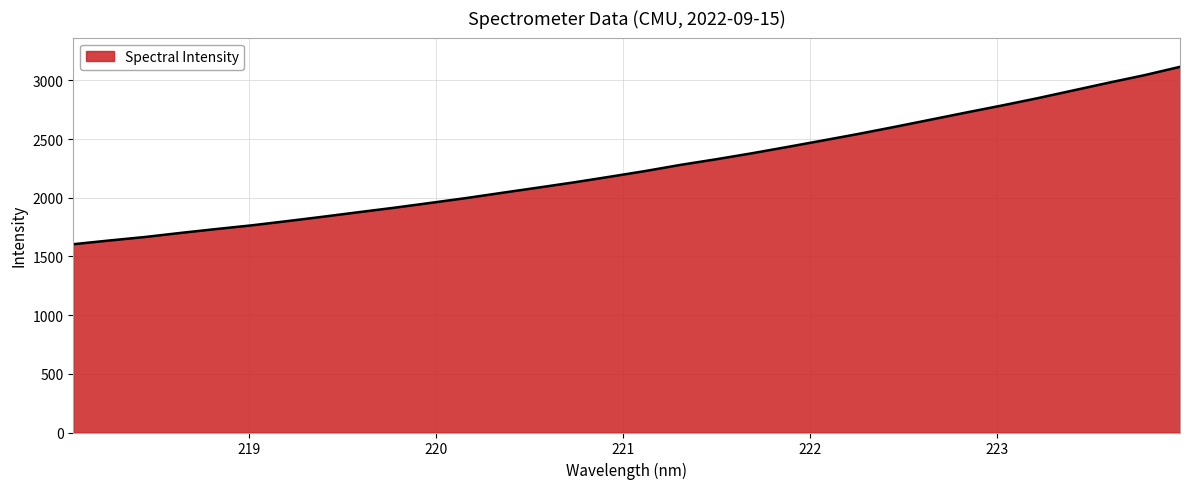

What is the greatest value displayed?

3115.5